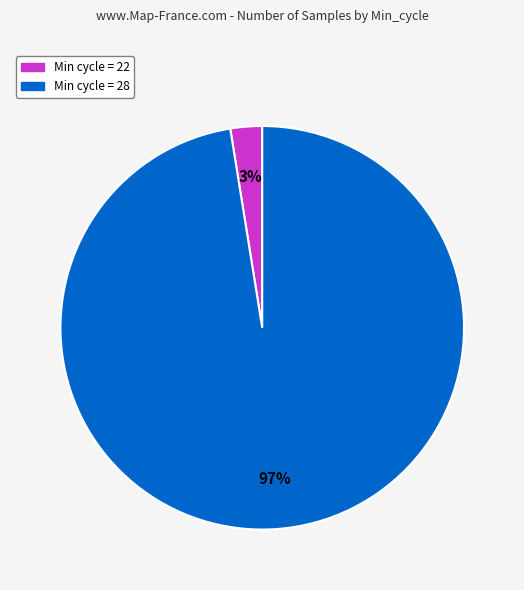

Do Min cycle = 28 and Min cycle = 22 together represent more than half of the pie?

Yes